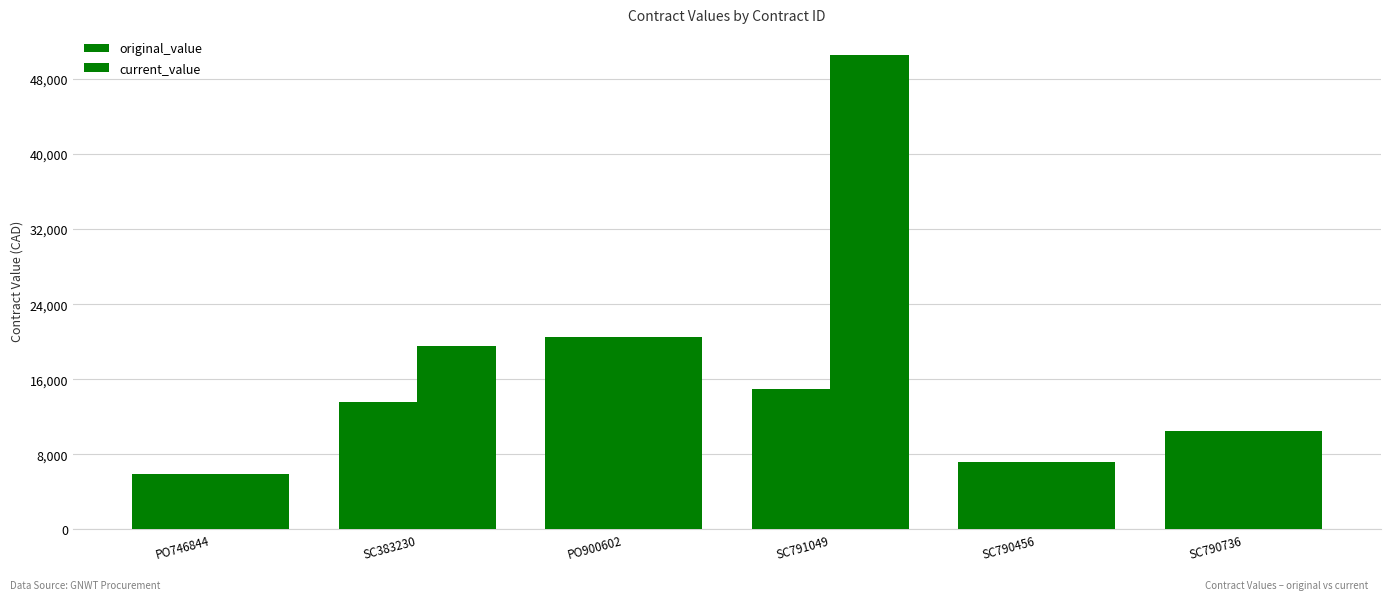

What is the difference between the maximum and minimum values?

14632